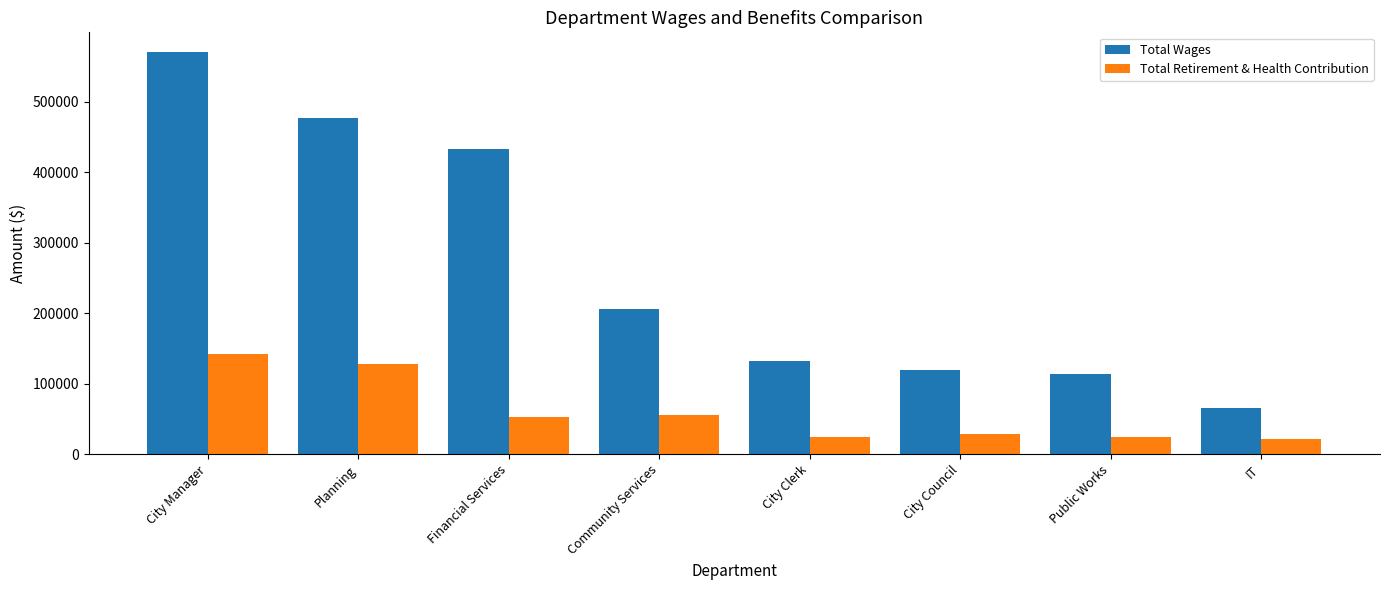

Is the value of Total Wages at IT greater than the value of Total Retirement & Health Contribution at City Council?

Yes